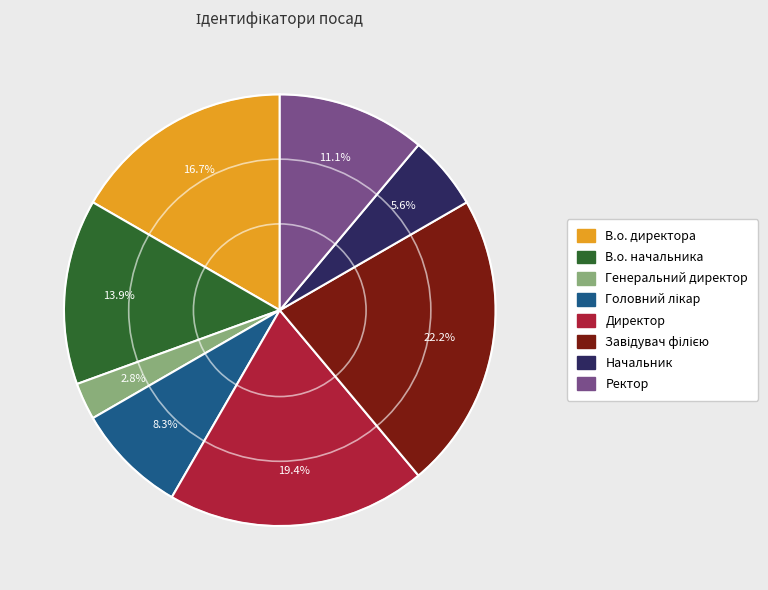

Is it true that В.о. начальника is 14% of the pie?

True